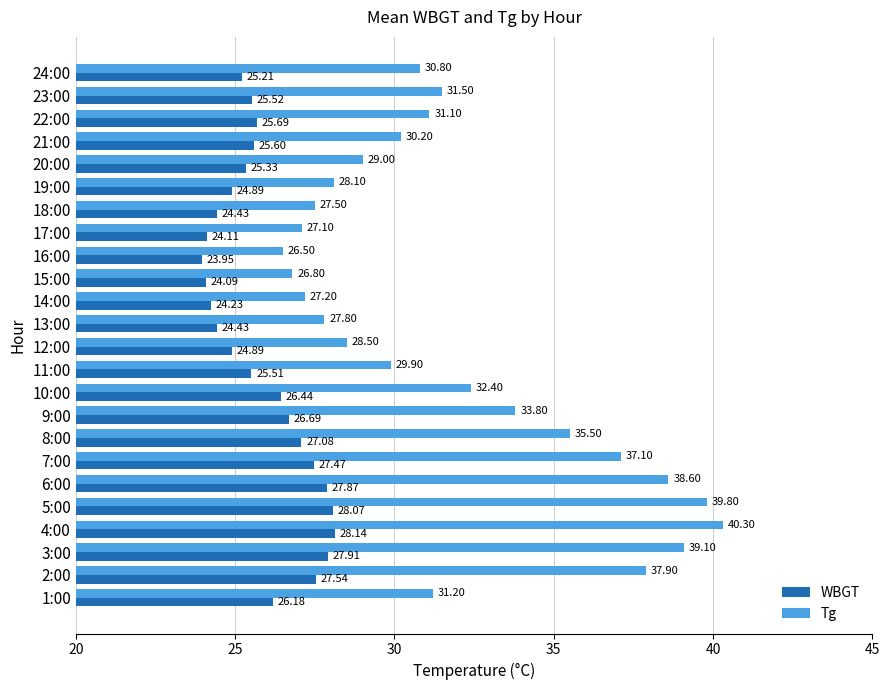

Which series has the largest total across all categories?

Tg